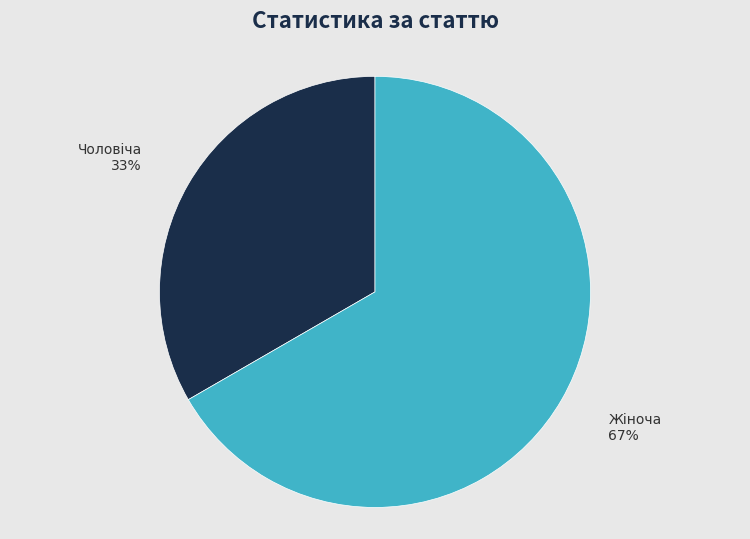

Which category has the smallest portion of the pie?

Чоловіча